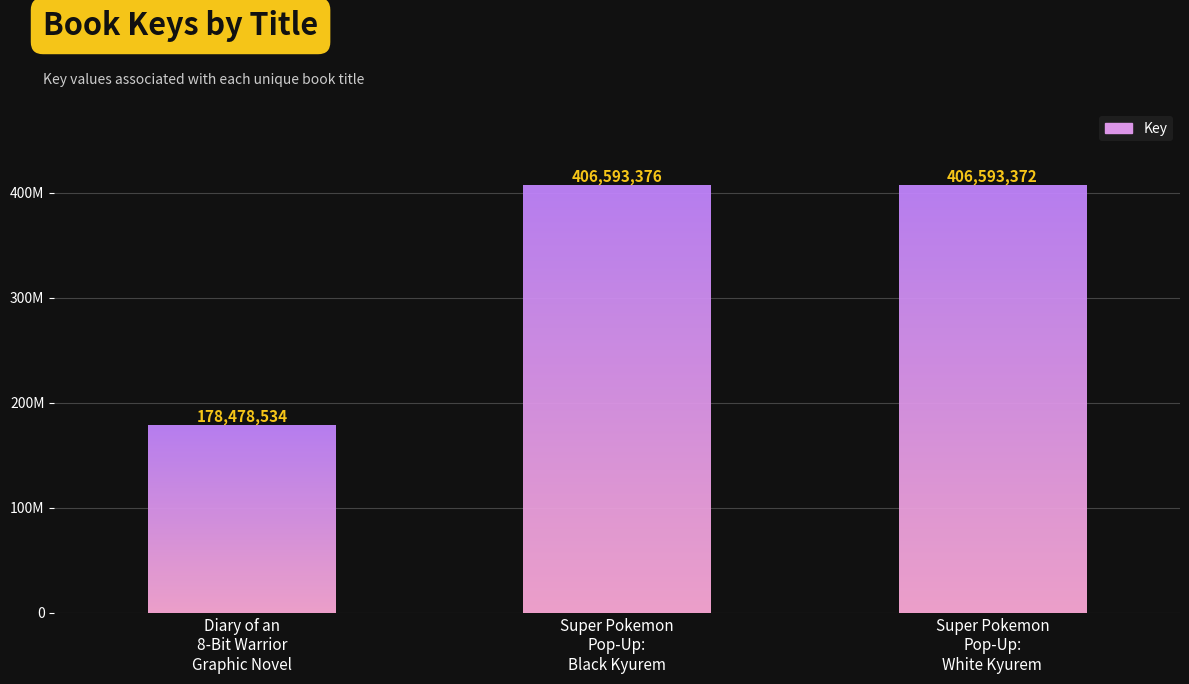

What is the label of the 3rd bar from the left?

Super Pokemon
Pop-Up:
White Kyurem